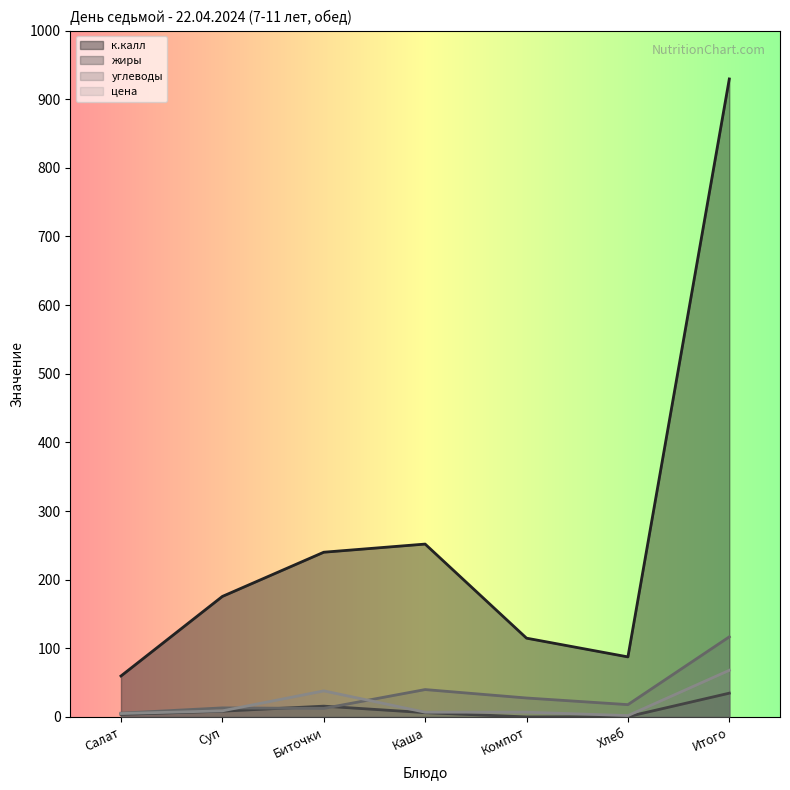

True or false: к.калл and цена cross at least once.

False